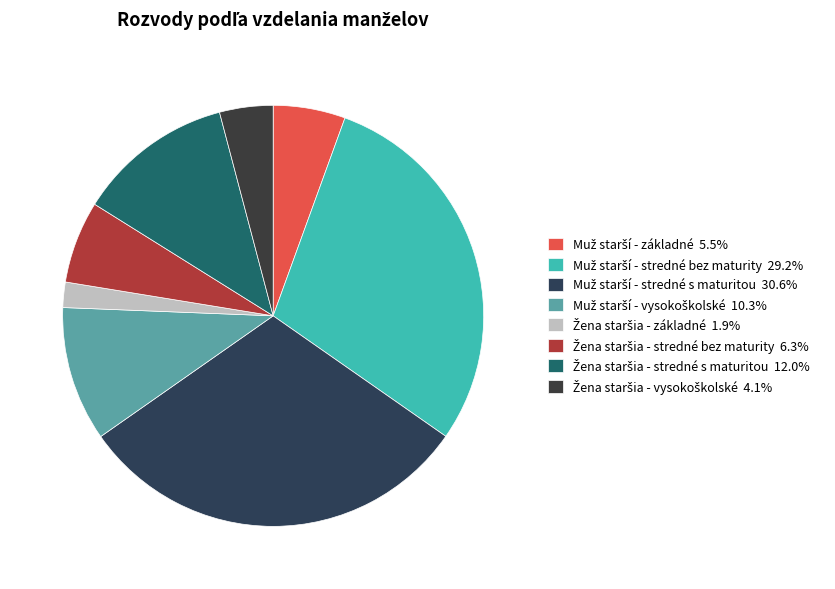

Rank the categories by value from lowest to highest.

Žena staršia - základné, Žena staršia - vysokoškolské, Muž starší - základné, Žena staršia - stredné bez maturity, Muž starší - vysokoškolské, Žena staršia - stredné s maturitou, Muž starší - stredné bez maturity, Muž starší - stredné s maturitou